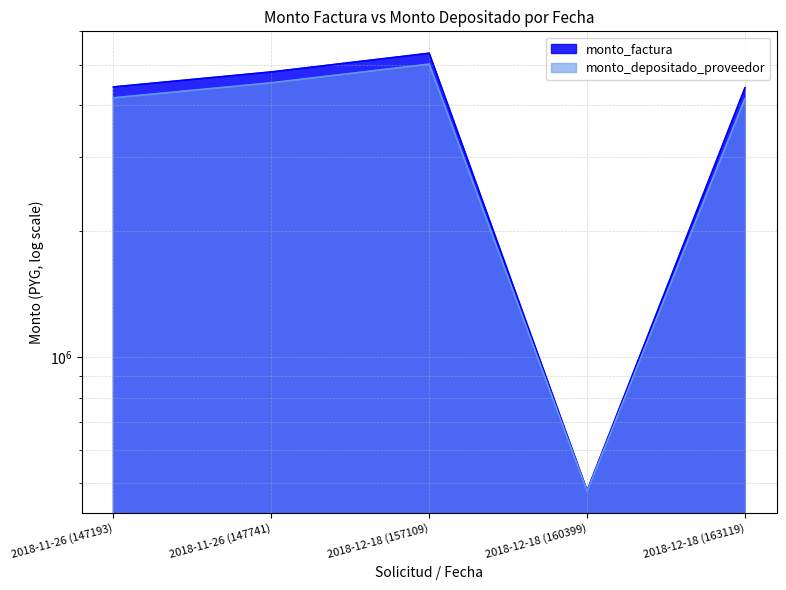

True or false: monto_factura and monto_depositado_proveedor intersect in this chart.

False